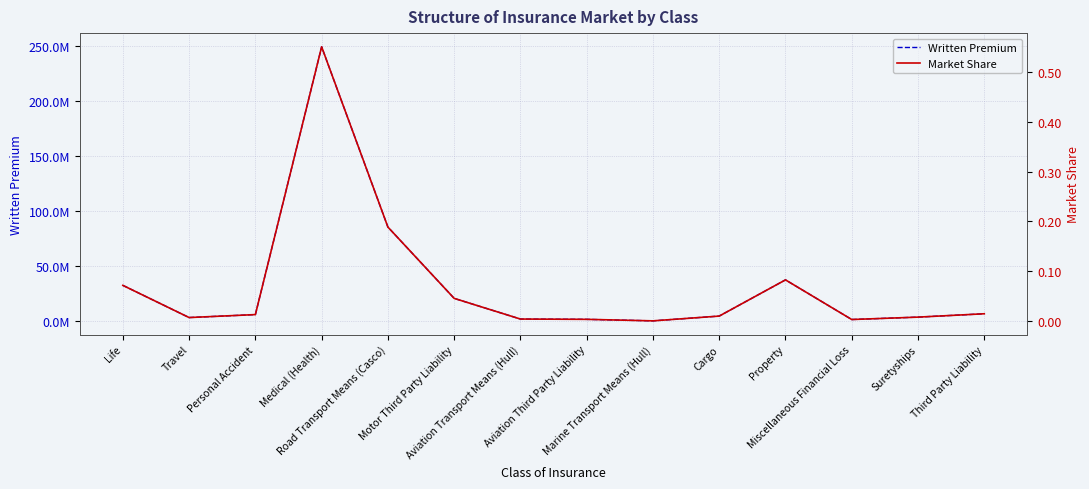

Rank the series by their average value, from highest to lowest.

Written Premium, Market Share